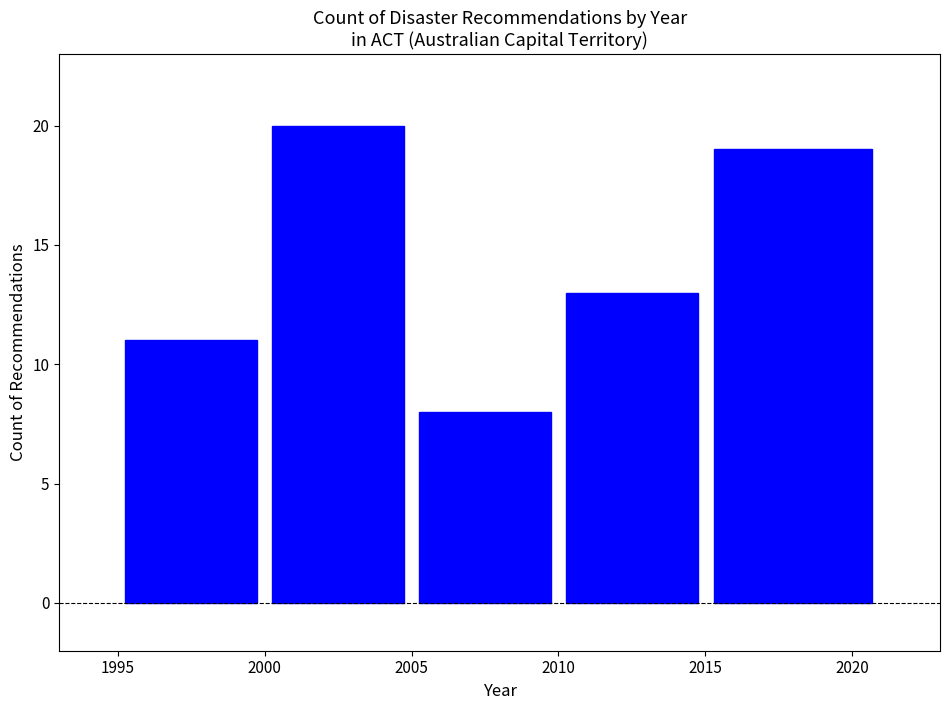

Reading left to right, list every bar in this chart as the range it spans on the x-axis followed by its height. The values are not printed on the chart, so give them approximately, as read against the axis.

1995 to 2000: 11
2000 to 2005: 20
2005 to 2010: 8
2010 to 2015: 13
2015 to 2021: 19